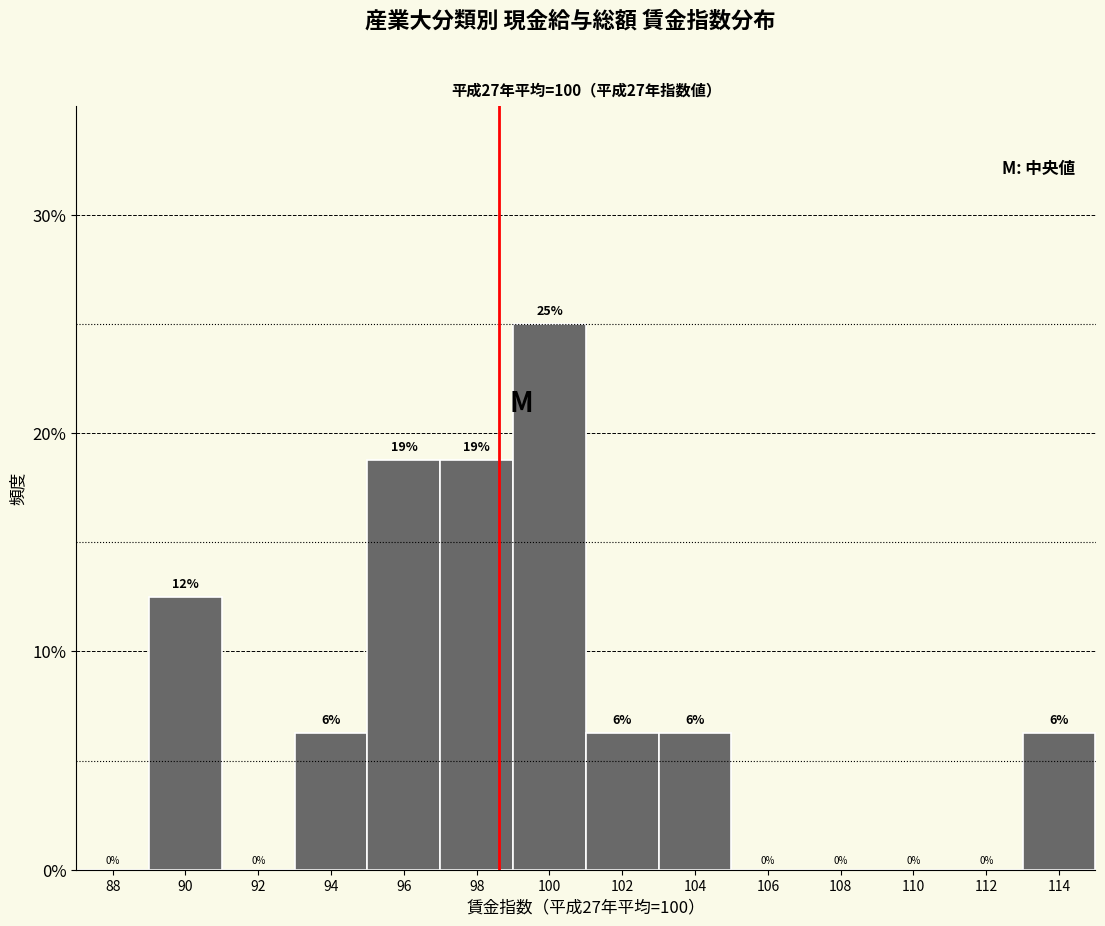

Approximately how many times larger is the value at 90 compared to 94?

2.0